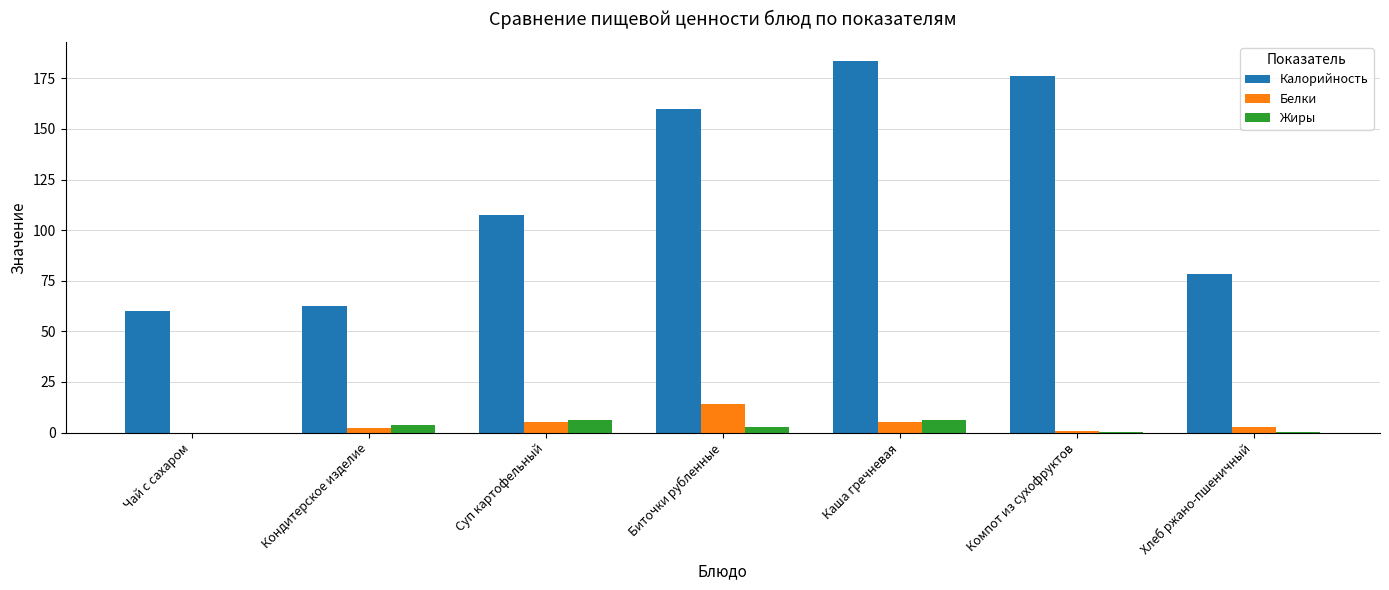

Where is Калорийность nearest to the value 121?

Суп картофельный